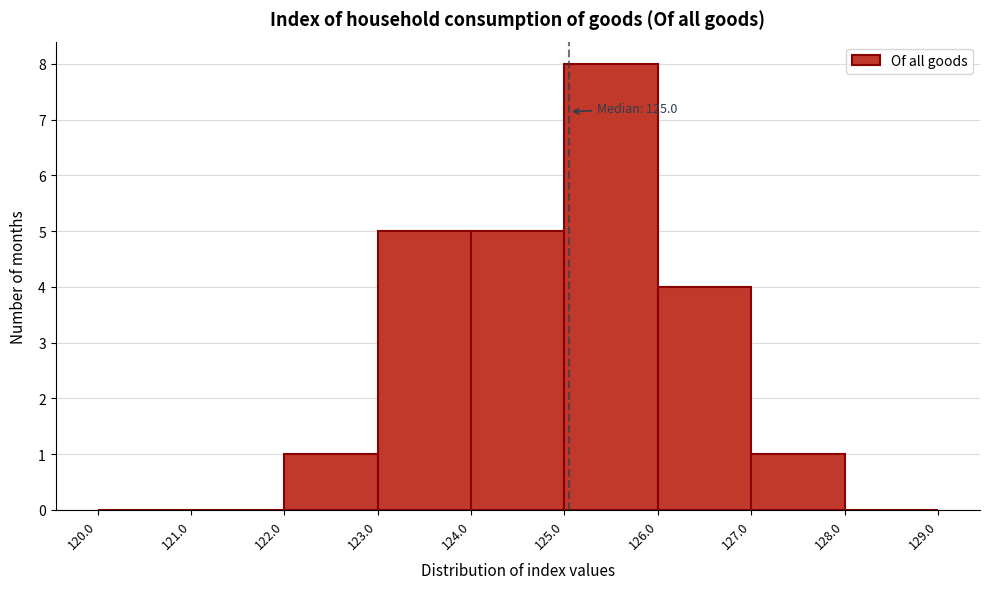

Over which range of the x-axis is the bar tallest?

125.0 to 126.0